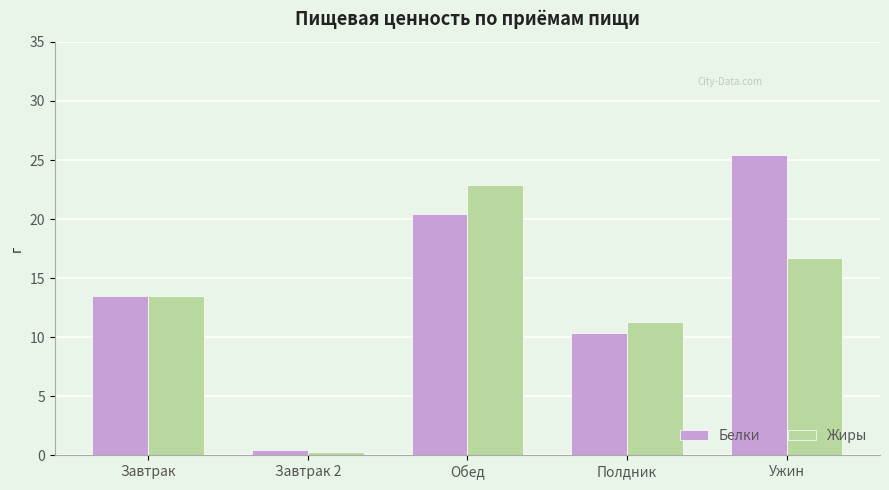

What is the highest value of the Жиры series?

22.9